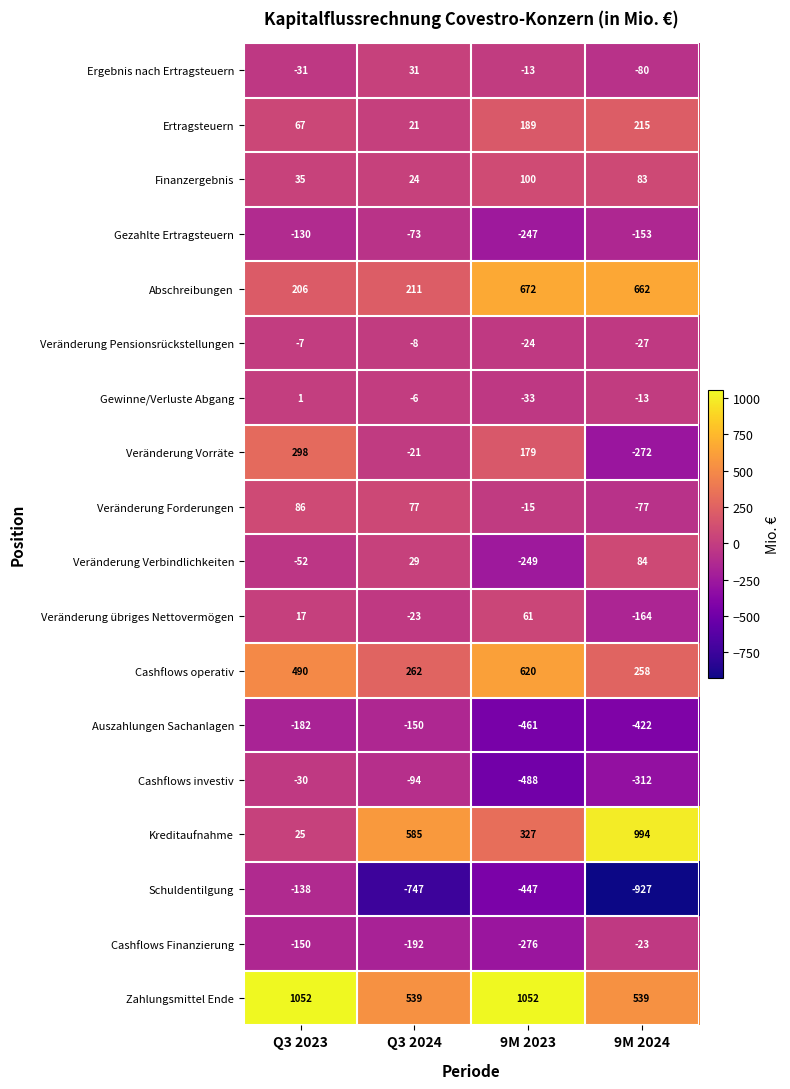

At Q3 2024, list the series in order from smallest to largest.

Schuldentilgung, Cashflows Finanzierung, Auszahlungen Sachanlagen, Cashflows investiv, Gezahlte Ertragsteuern, Veränderung übriges Nettovermögen, Veränderung Vorräte, Veränderung Pensionsrückstellungen, Gewinne/Verluste Abgang, Ertragsteuern, Finanzergebnis, Veränderung Verbindlichkeiten, Ergebnis nach Ertragsteuern, Veränderung Forderungen, Abschreibungen, Cashflows operativ, Zahlungsmittel Ende, Kreditaufnahme